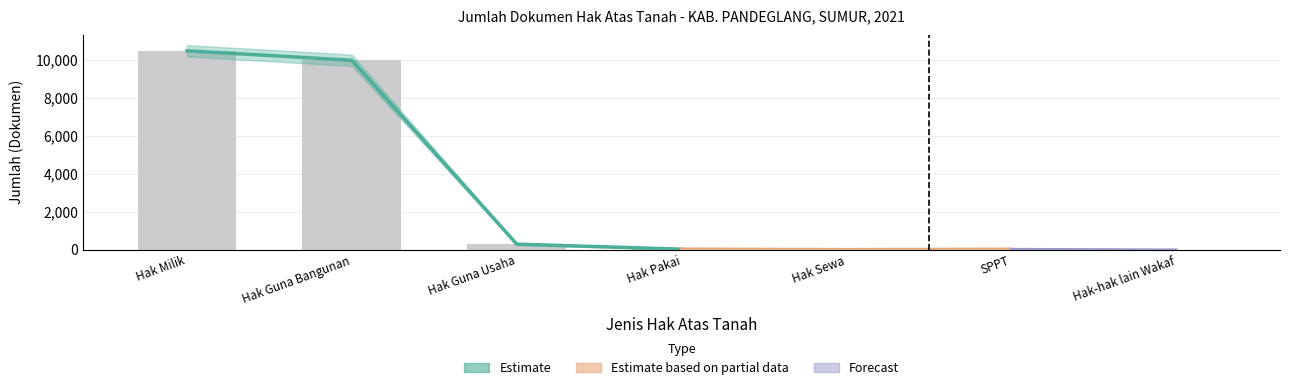

Reading right to left, list all the values displayed in this chart.

0	30	10	35	300	10000	10500